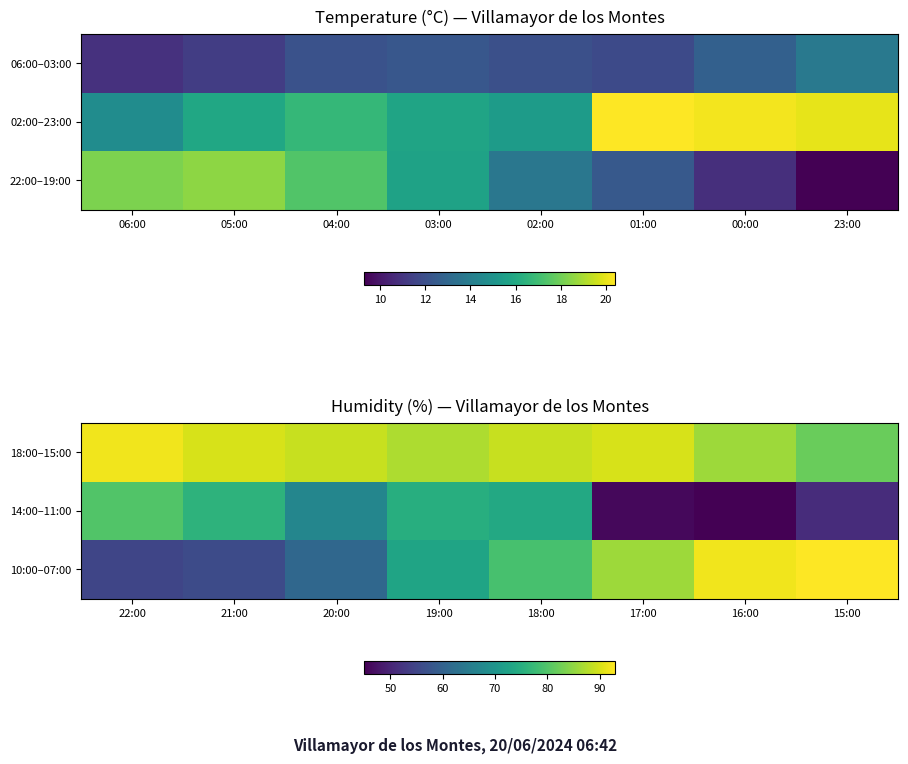

What is the difference between the second highest and second lowest values in the 18:00–15:00 series?

4